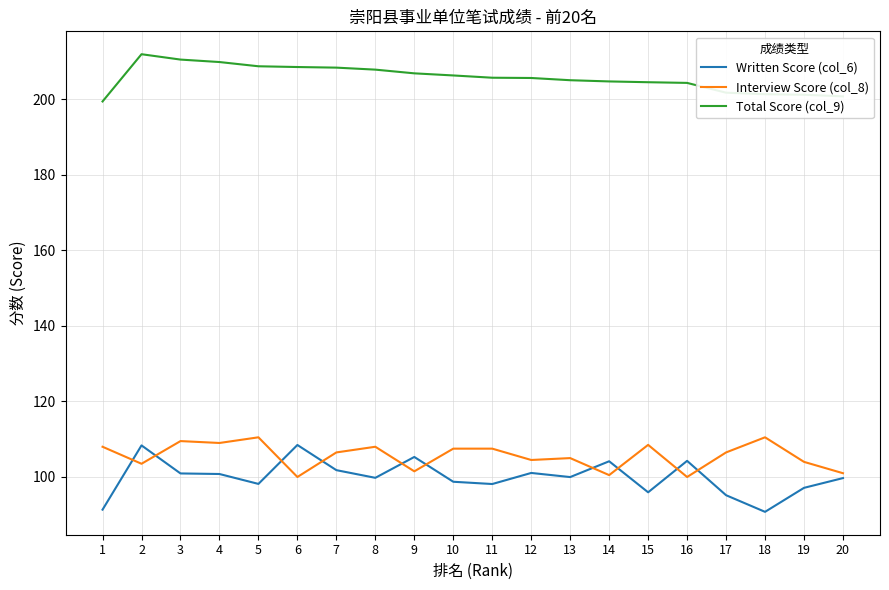

How many lines are shown in the chart?

3